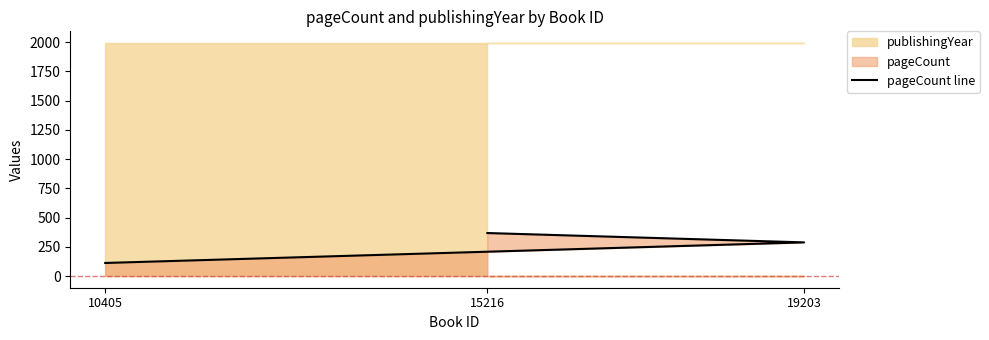

List the labels in order of value, largest first.

15216, 19203, 10405